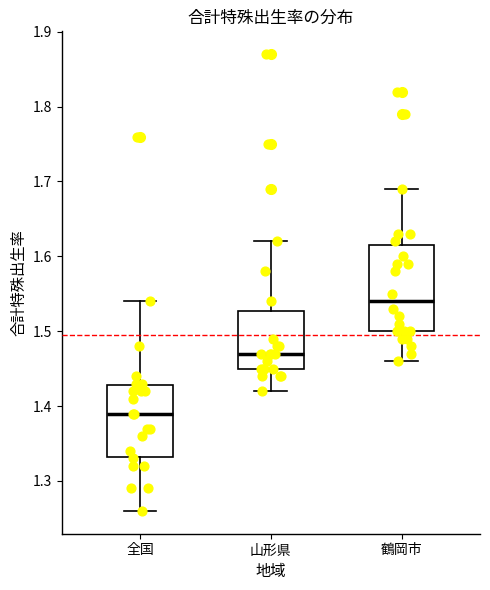

Which box is the tallest, from its lower edge to its upper edge?

鶴岡市